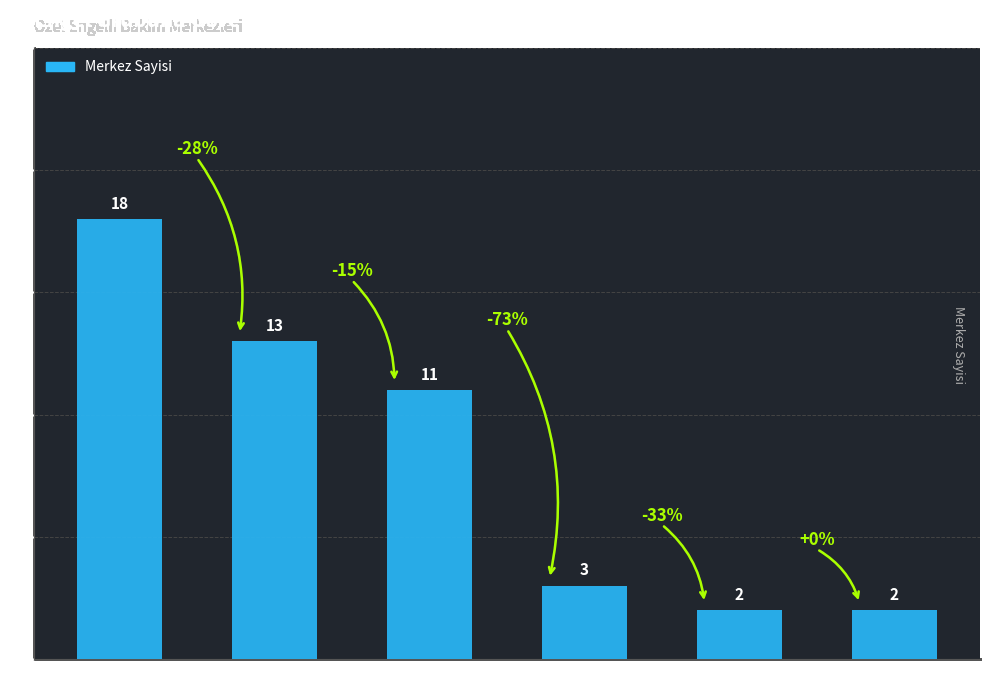

Approximately how many times larger is the value at Bedensel compared to Ruhsal/Bedensel?

5.5